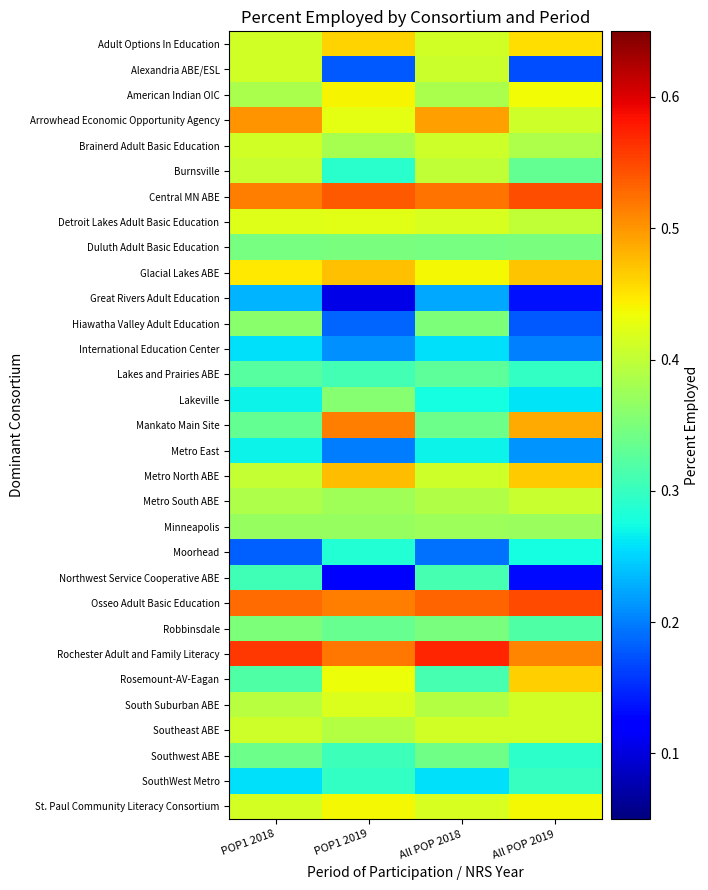

What is the minimum value shown in the chart?

0.1